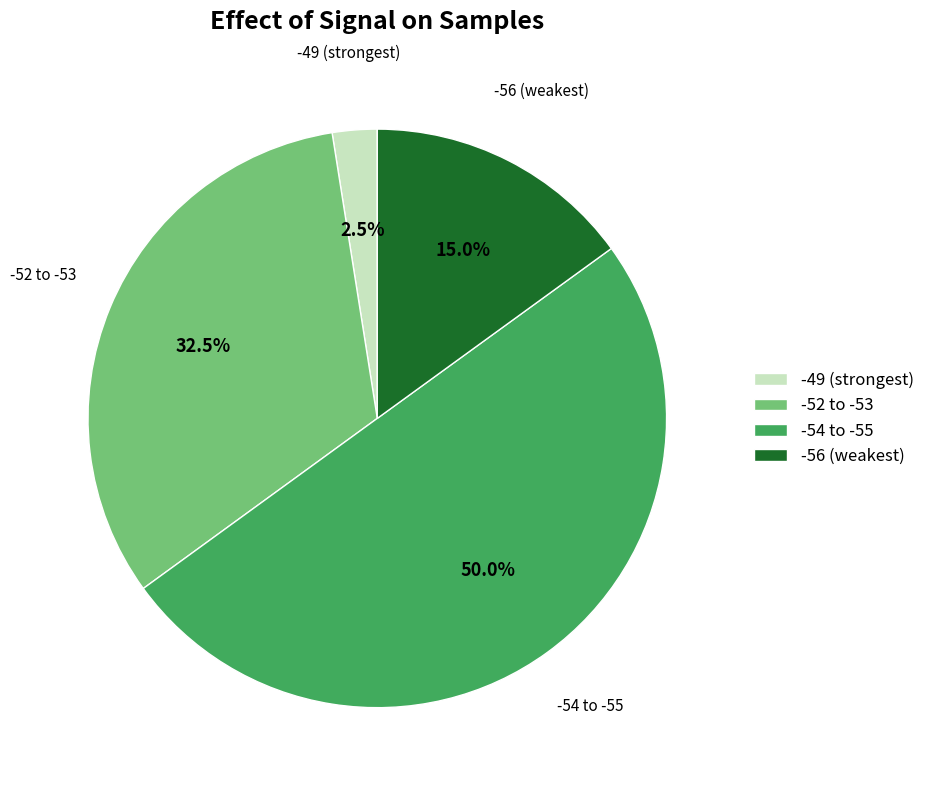

Which category has the biggest portion of the pie?

-54 to -55